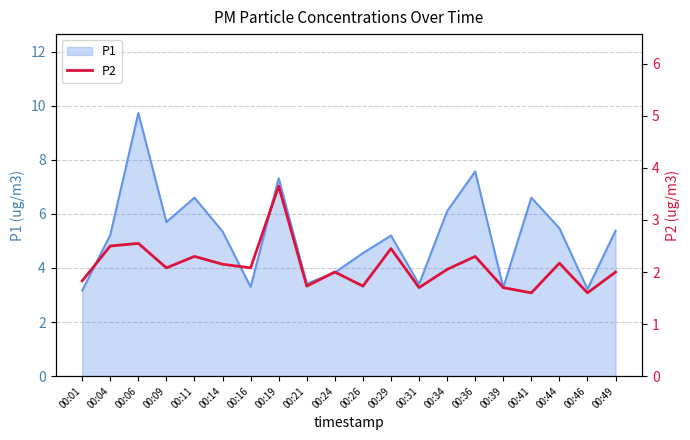

The value at 00:06 is 2.5. True or false?

True